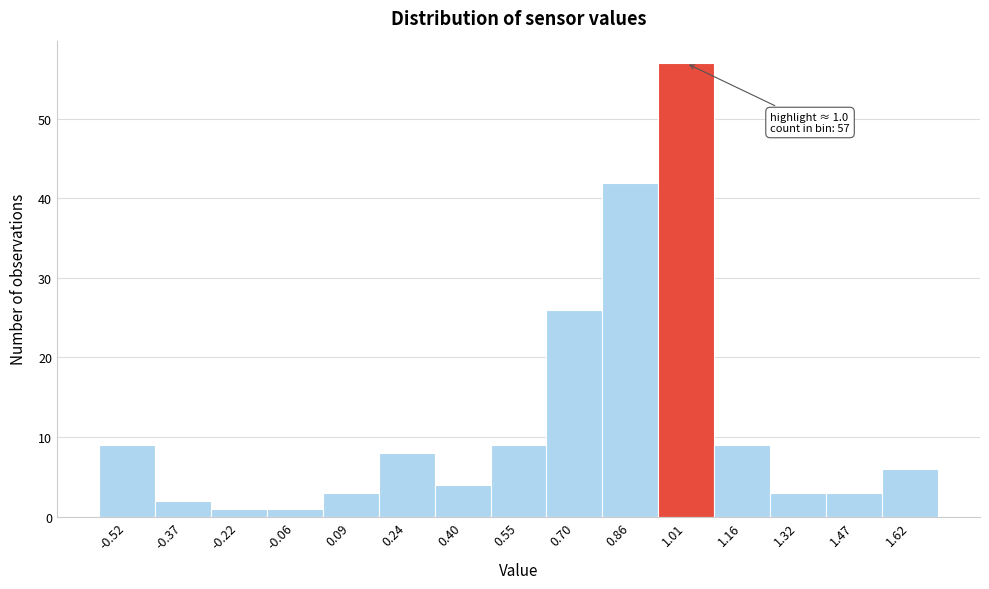

Over which range of the x-axis is the bar tallest?

0.94 to 1.08